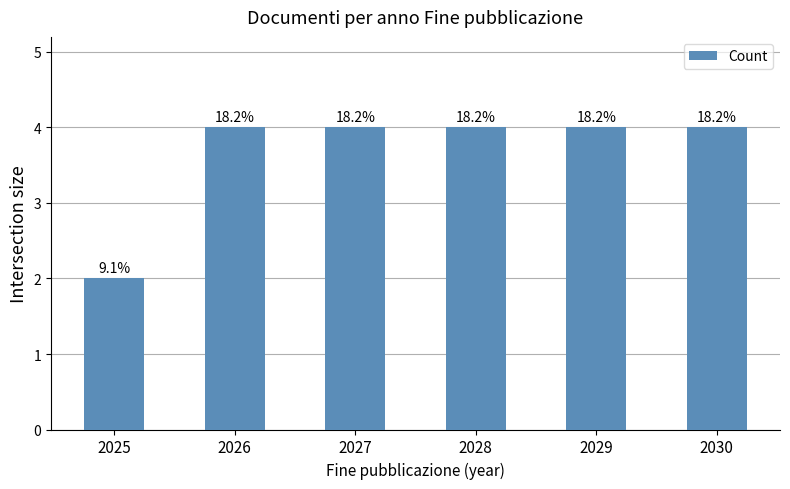

Does the chart contain any negative values?

No